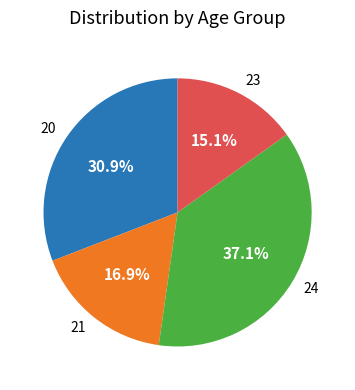

Does 21 account for over 50% of the chart?

No